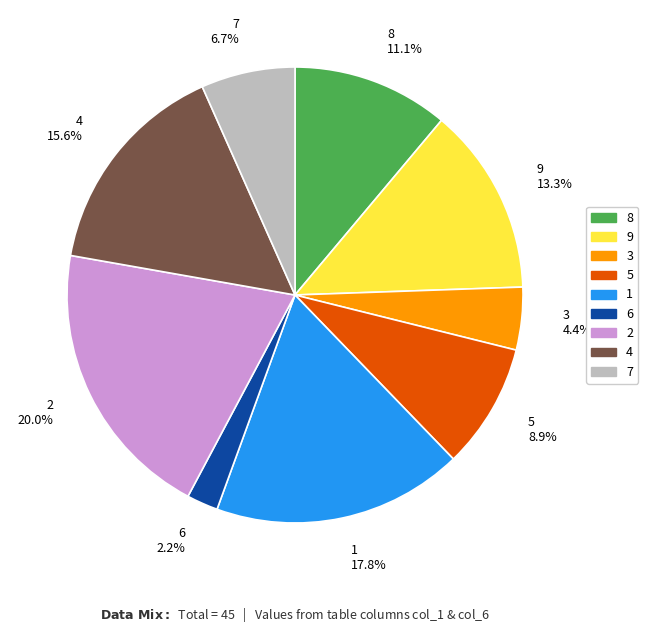

Is it true that 1 is 18% of the pie?

True